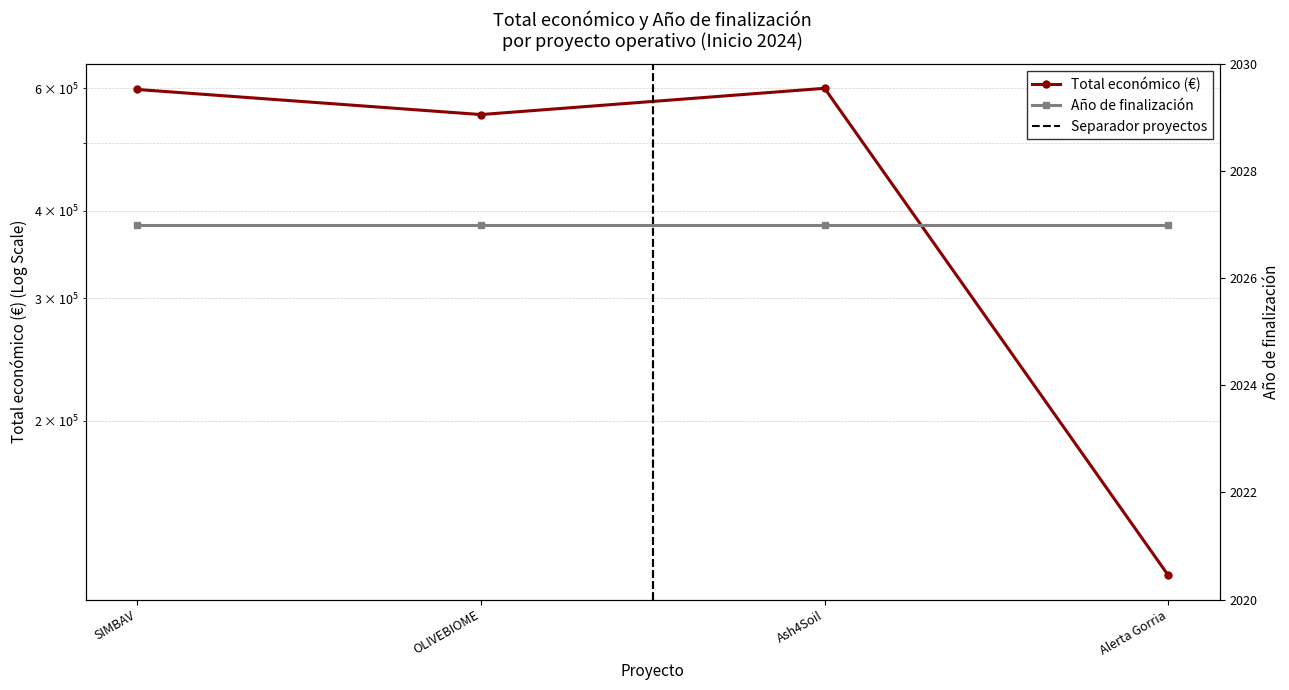

List the labels in order of value, largest first.

Ash4Soil, SIMBAV, OLIVEBIOME, Alerta Gorria